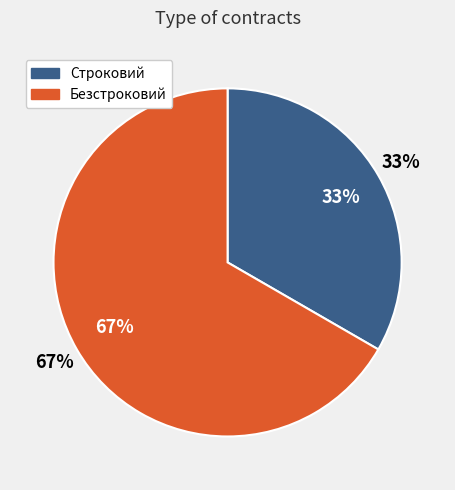

Rank the categories by value from lowest to highest.

Строковий, Безстроковий